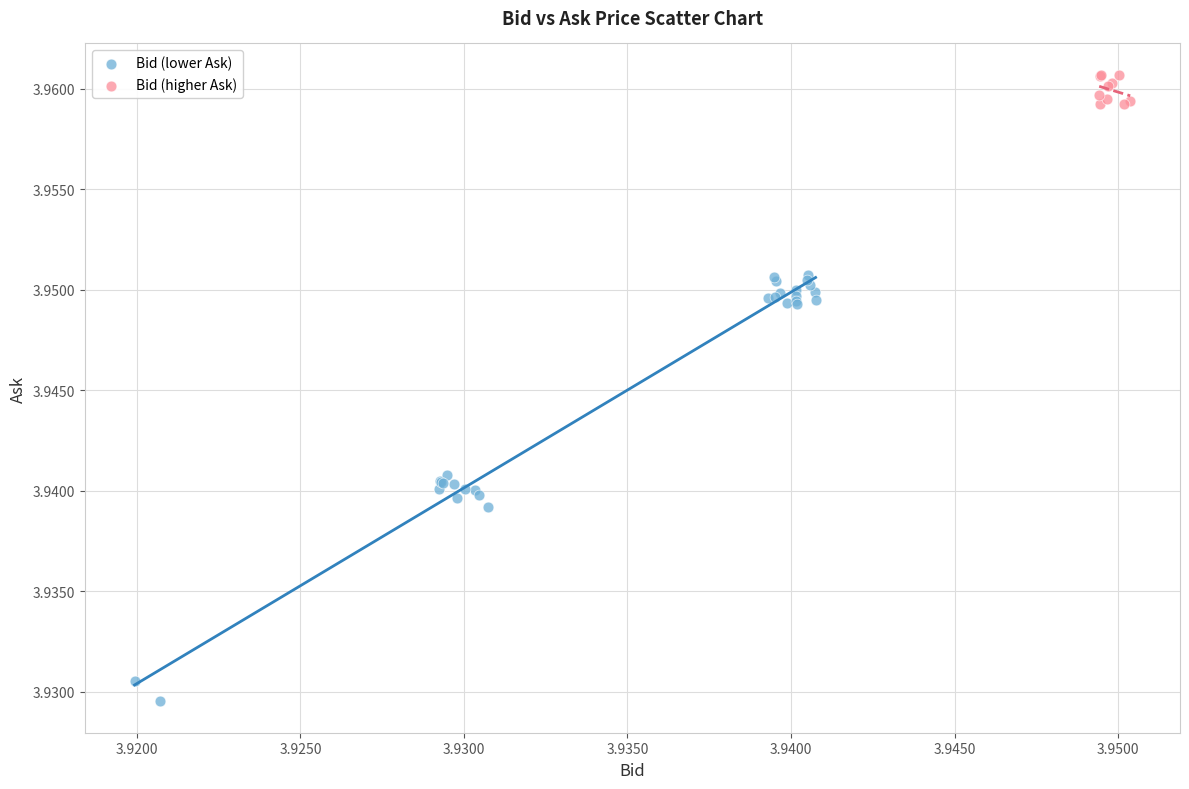

Which series contains the lowest Y value?

Bid (lower Ask)